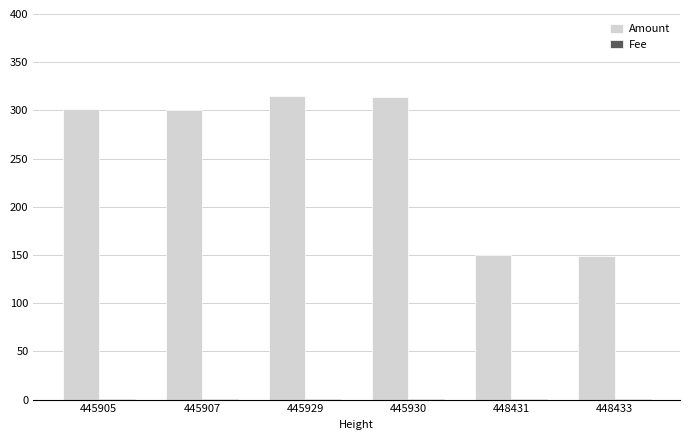

Between 445907 and 448433, which series saw the biggest shift?

Amount